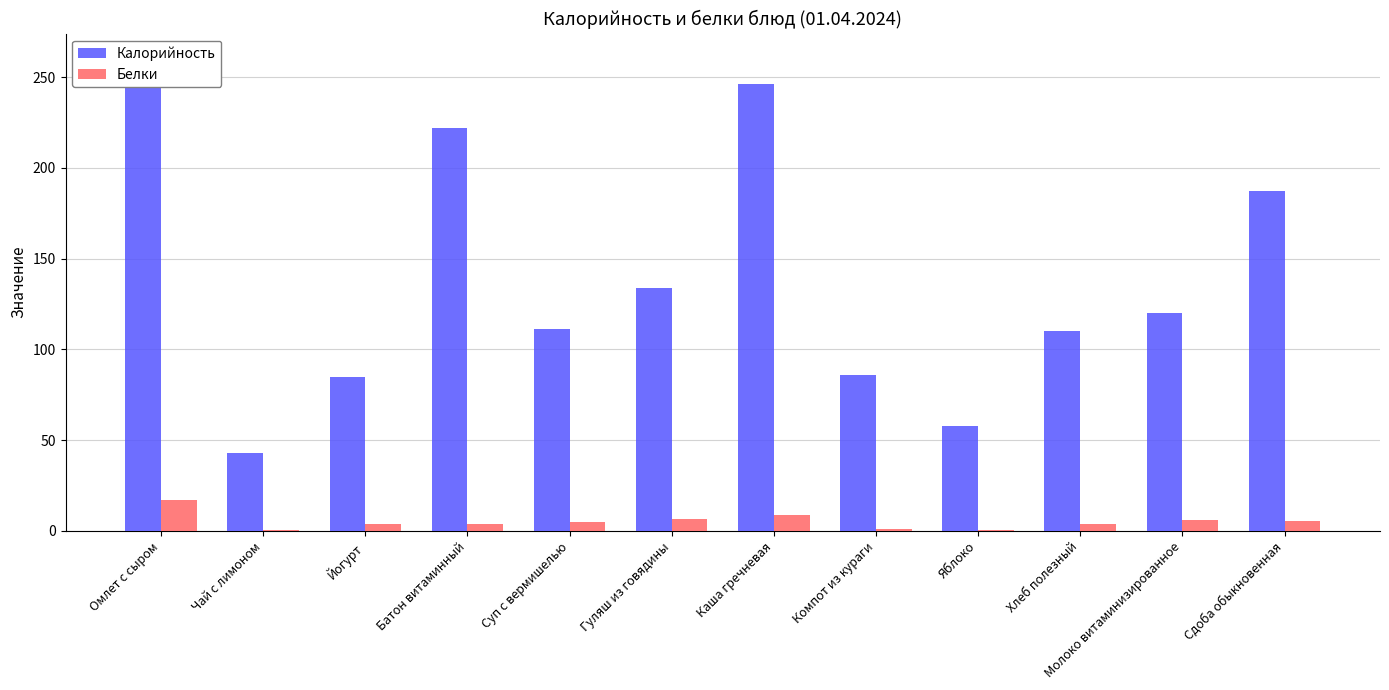

Rank the series by their maximum value, from lowest to highest.

Белки, Калорийность